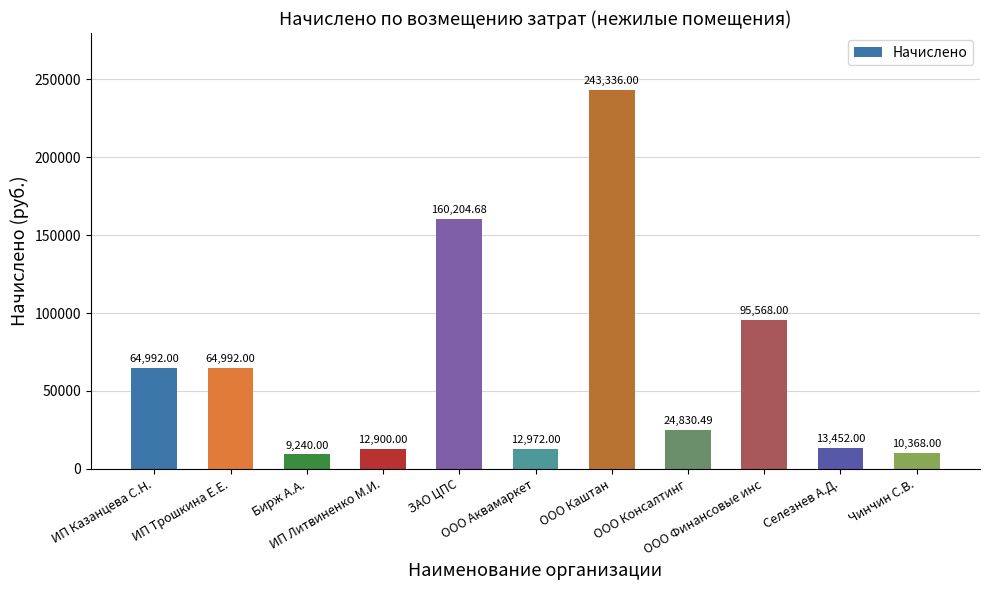

Reading left to right, transcribe all the data shown in this chart.

ИП Казанцева С.Н.=64992.0	ИП Трошкина Е.Е.=64992.0	Бирж А.А.=9240.0	ИП Литвиненко М.И.=12900.0	ЗАО ЦПС=160204.7	ООО Аквамаркет=12972.0	ООО Каштан=243336.0	ООО Консалтинг=24830.5	ООО Финансовые инс=95568.0	Селезнев А.Д.=13452.0	Чинчин С.В.=10368.0